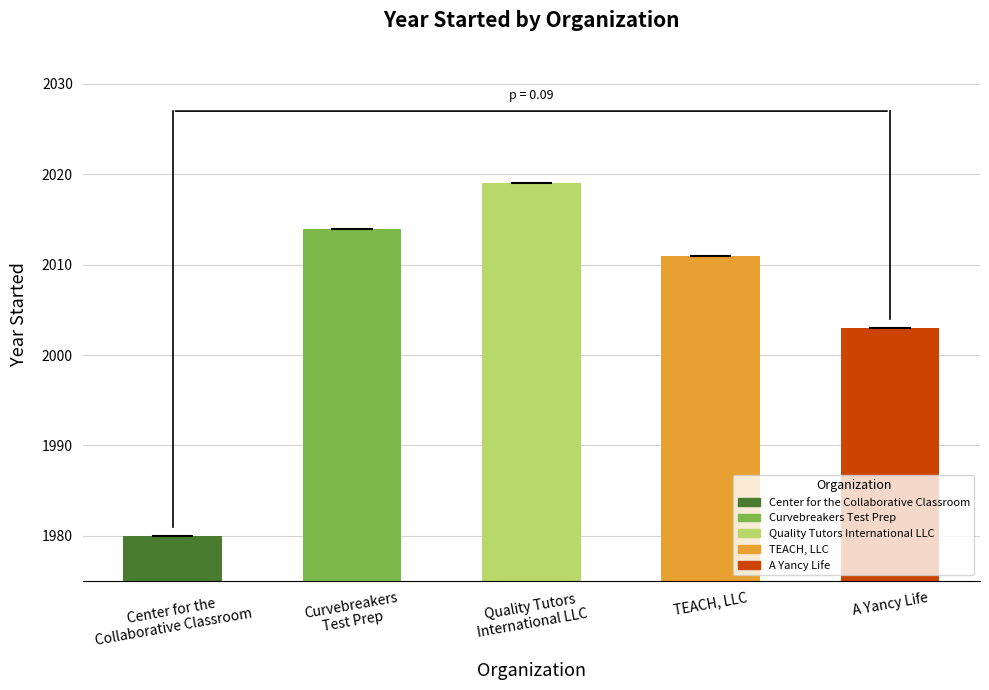

Which label corresponds to the smallest value in the chart?

Center for the
Collaborative Classroom